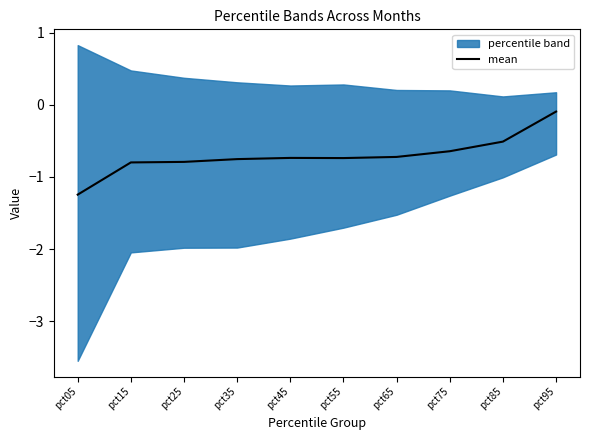

Where is the first local maximum?

pct45